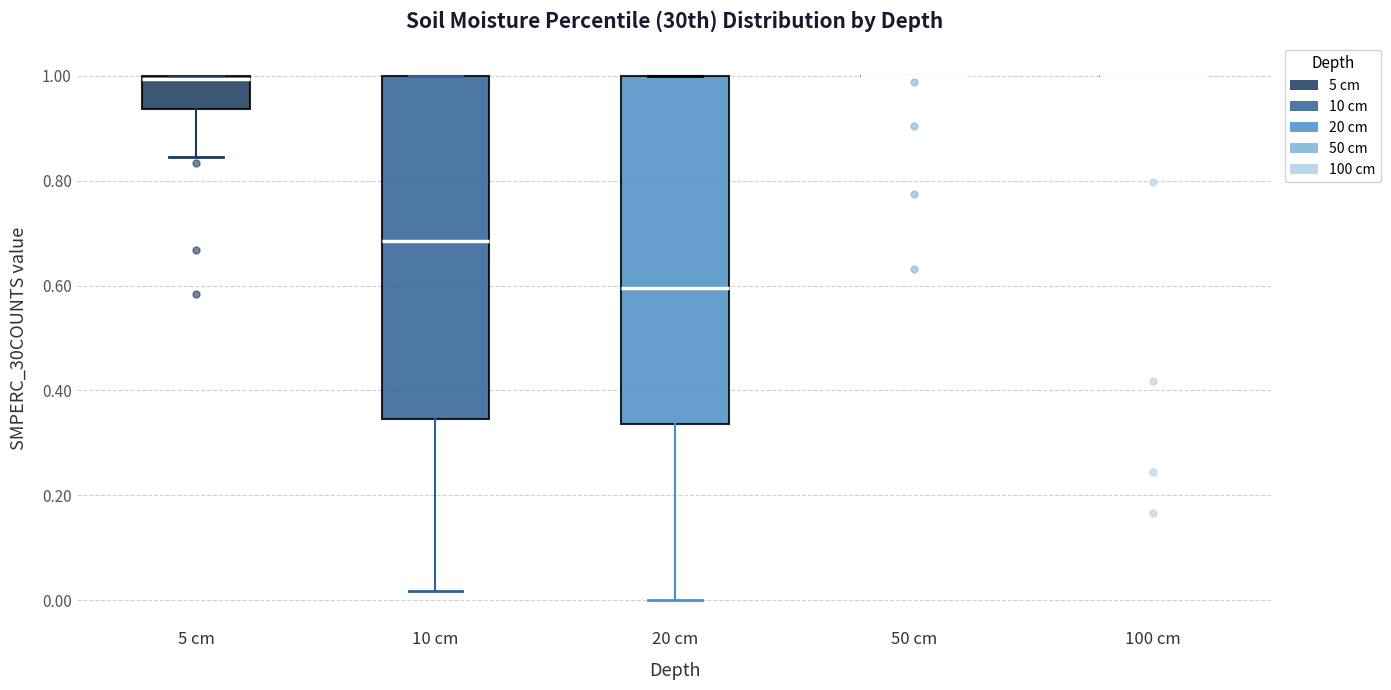

Where does the median line of the box for 10 cm sit on the y-axis? The values are not printed on the chart, so give them approximately, as read against the axis.

0.68